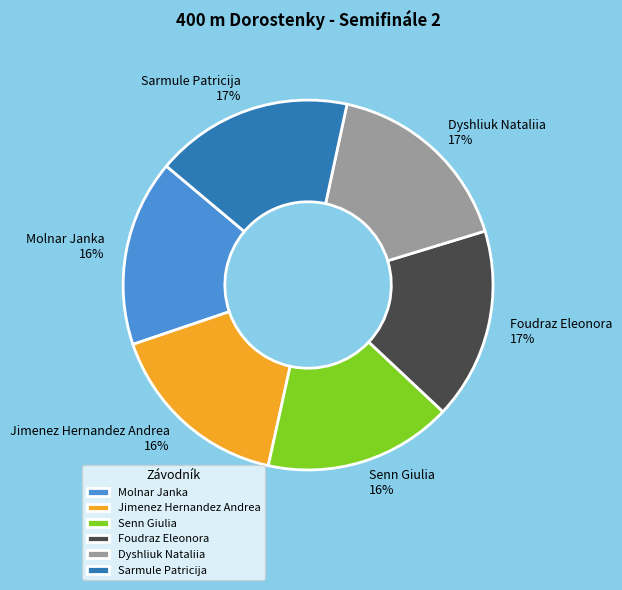

The Sarmule Patricija slice represents 17% of the pie. True or false?

True